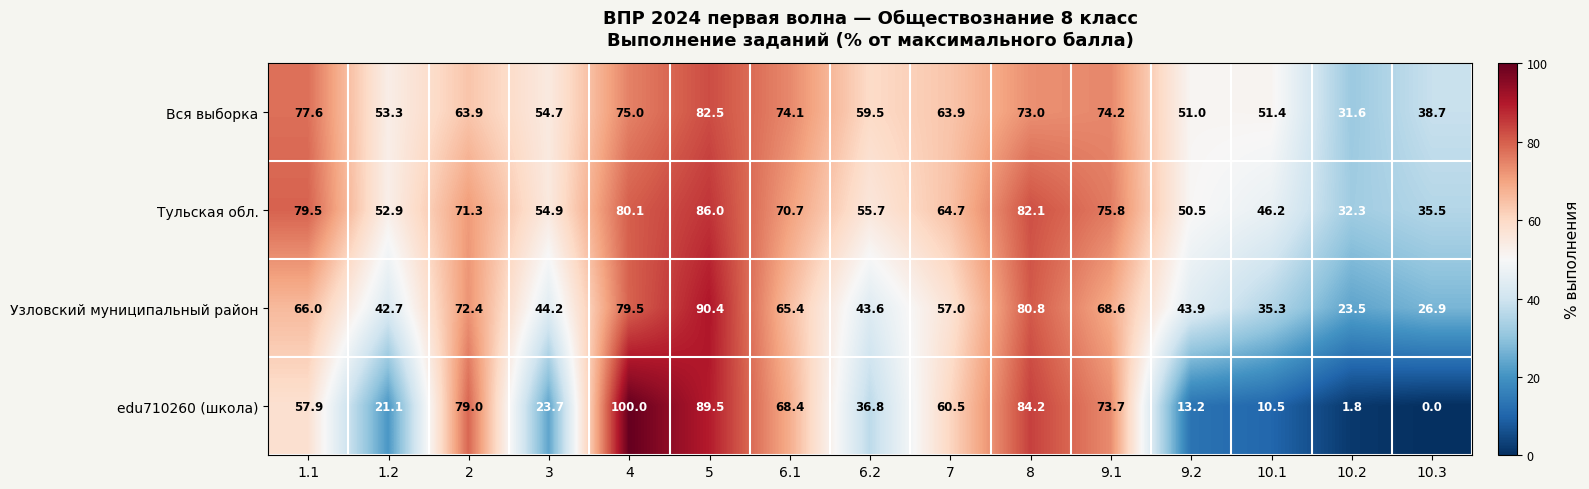

What is the sum of the Тульская обл. values at 6.2 and 10.1?

101.9